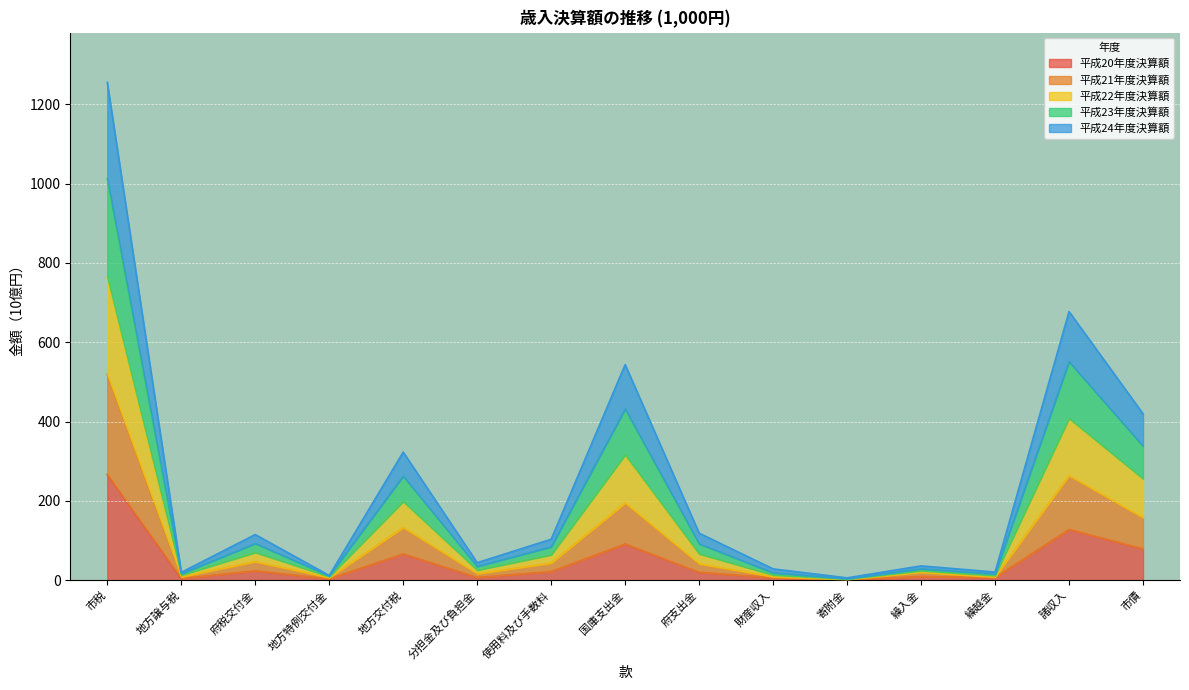

What is the minimum value for 平成23年度決算額?

3.6